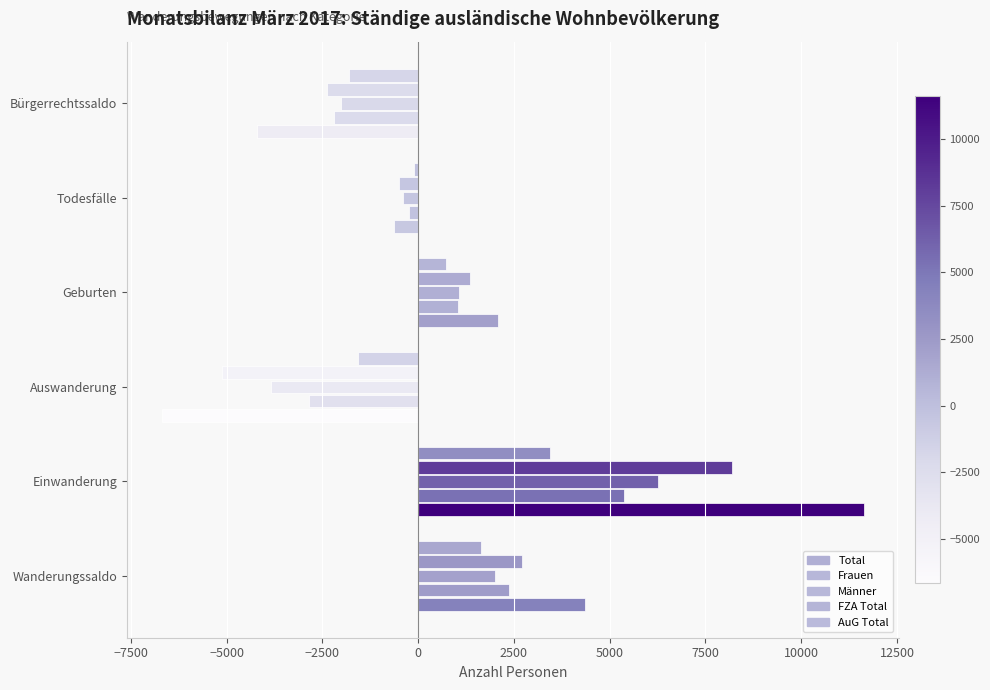

How many positive values does the Total series have?

3